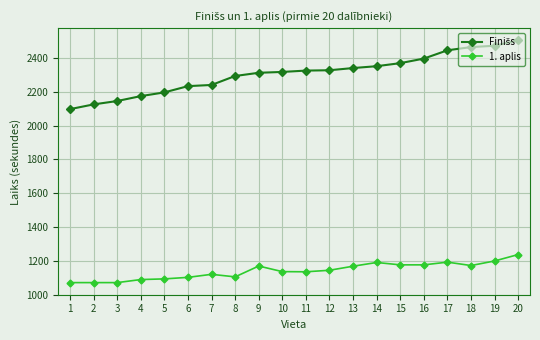

Is this an area chart (filled region under the line)?

No